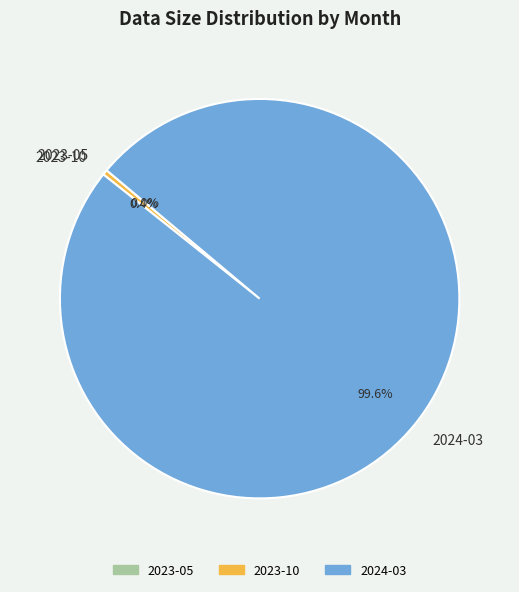

Which category accounts for the majority?

2024-03